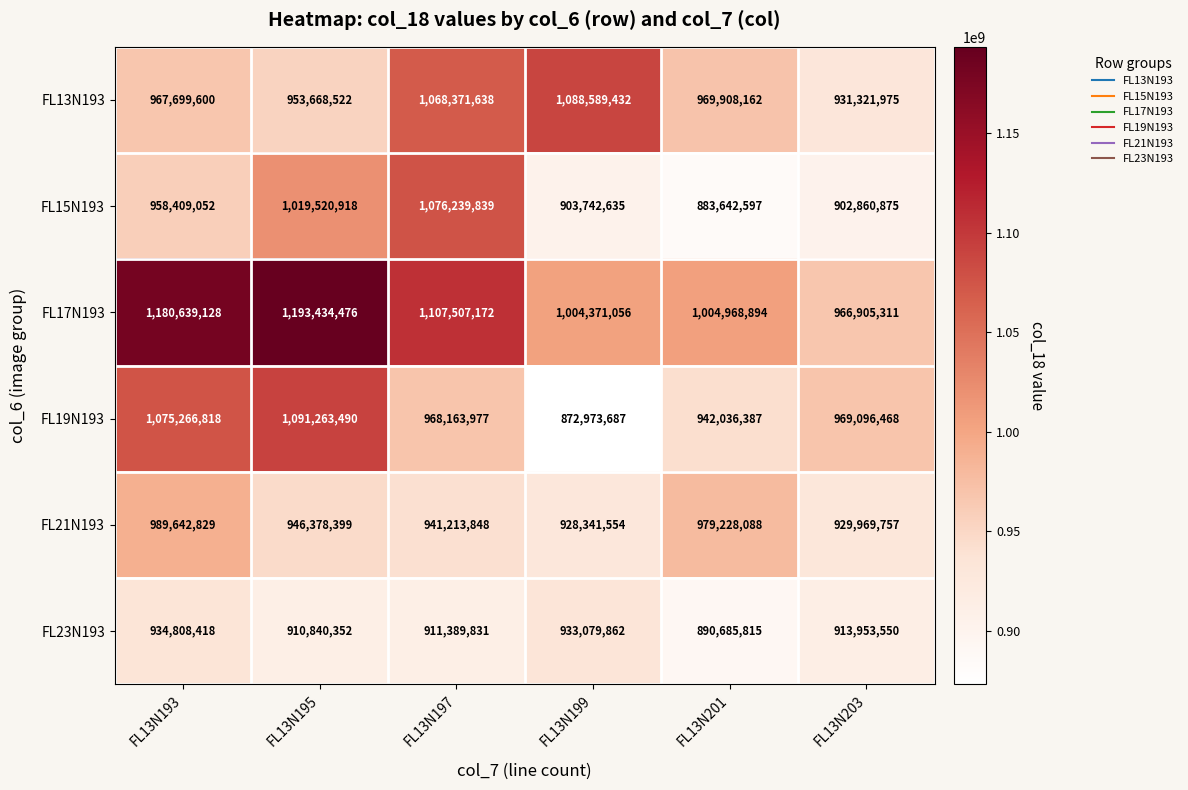

At which label is FL19N193 closest to 982118588?

FL13N203